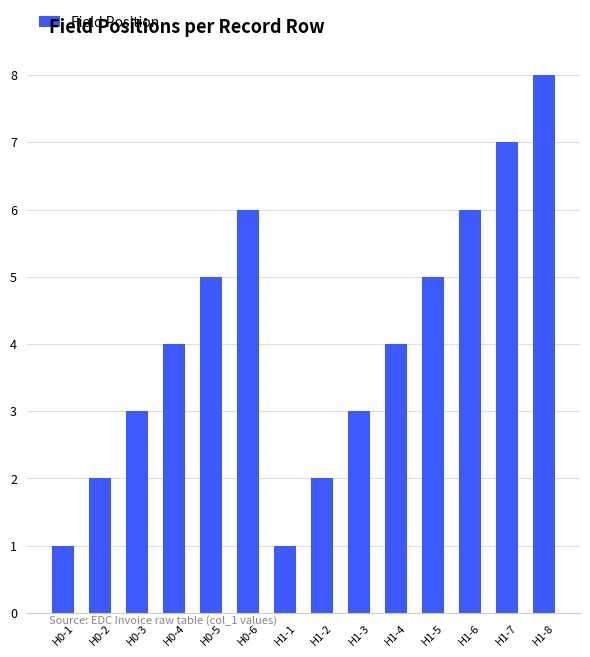

Which category has the highest value across all series?

H1-8